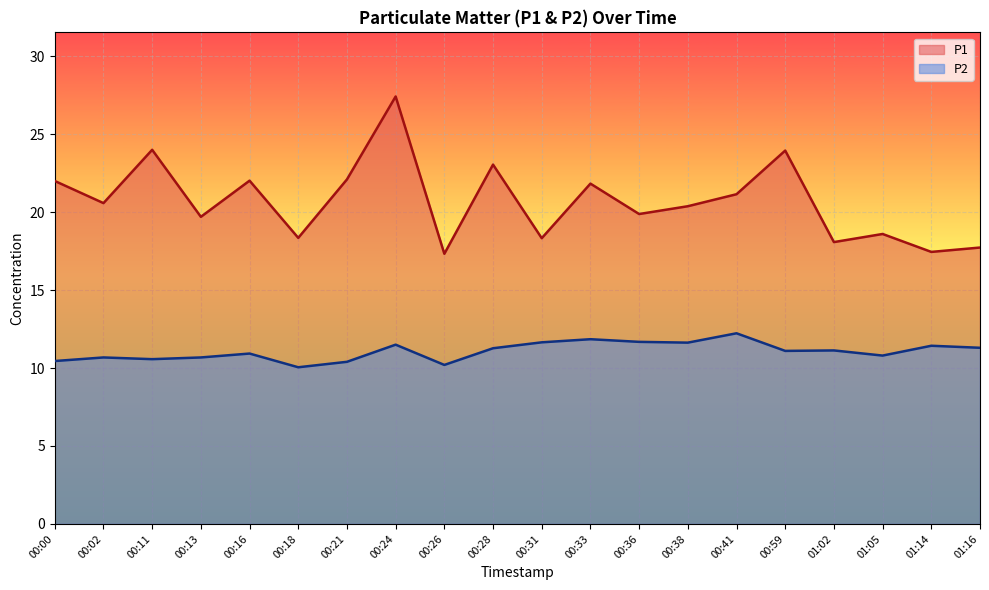

How many lines are shown in the chart?

2